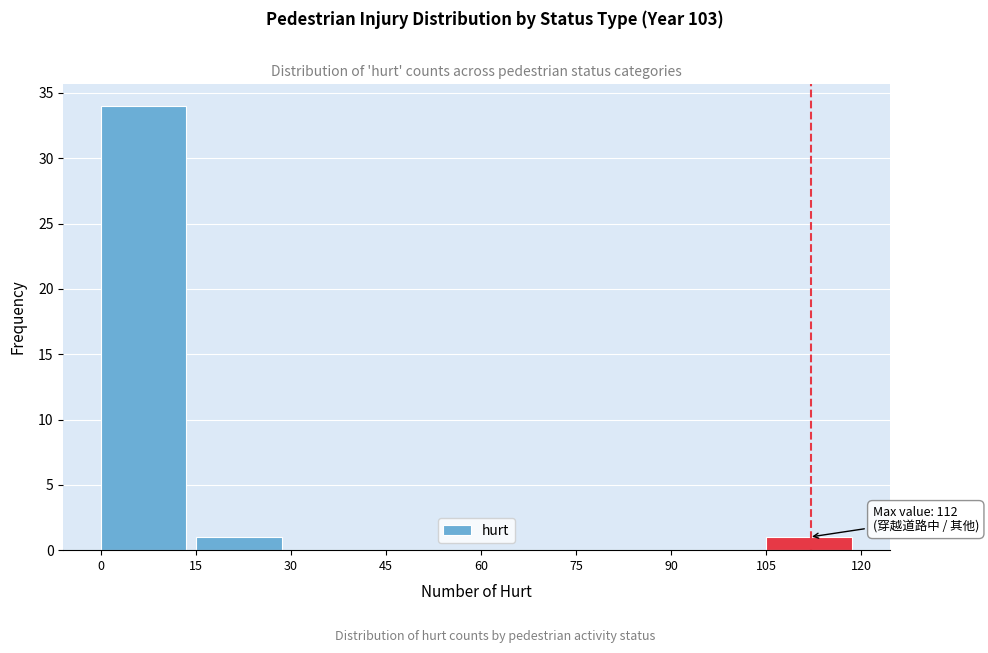

Over which range of the x-axis is the bar tallest?

0 to 15